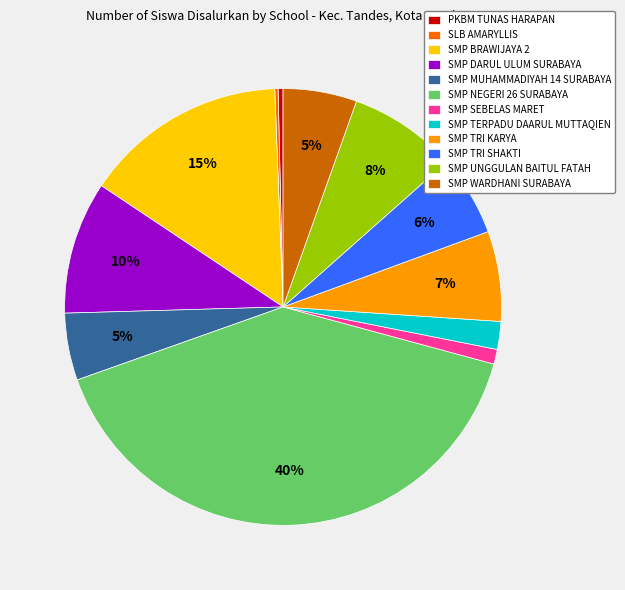

To the nearest percent, what is the difference between the PKBM TUNAS HARAPAN and SMP WARDHANI SURABAYA slice percentages?

5%